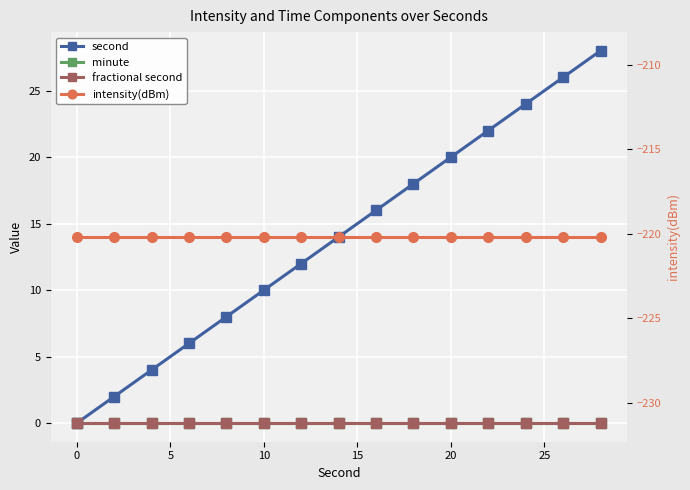

What is the highest value of the intensity(dBm) series?

-220.2